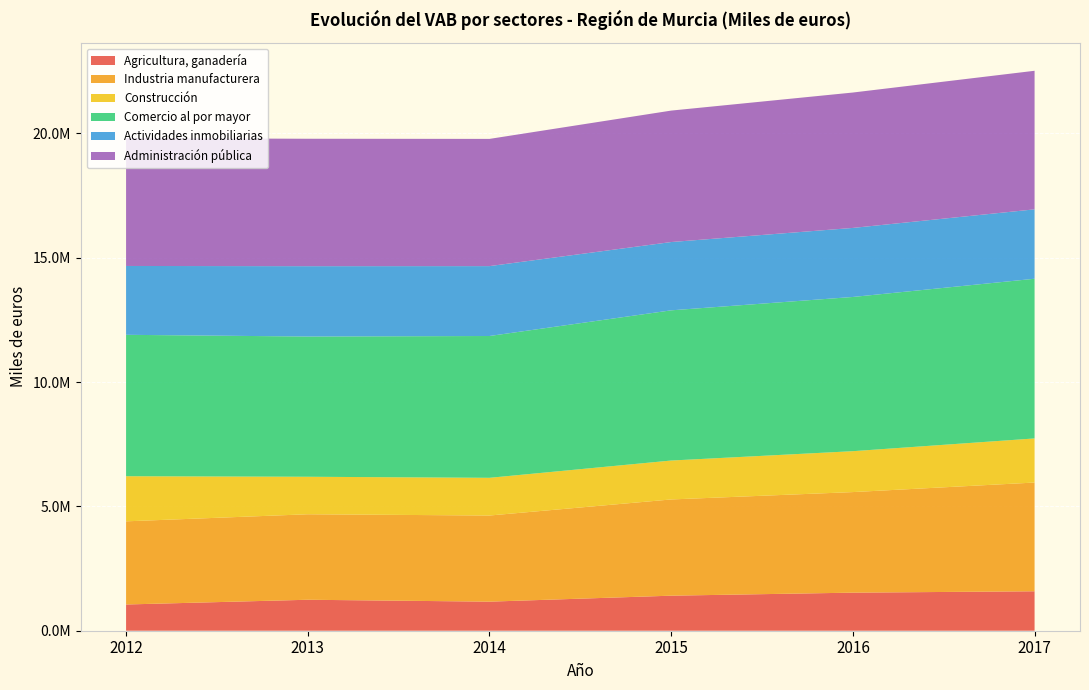

Reading left to right, transcribe all the data shown in this chart.

Agricultura, ganadería: 1055063	1245430	1169070	1409211	1530961	1586038
Industria manufacturera: 3343629	3437781	3463217	3869252	4043936	4372559
Construcción: 1813929	1508044	1516608	1565212	1644722	1773979
Comercio al por mayor: 5686241	5638460	5702212	6039782	6201420	6420656
Actividades inmobiliarias: 2768393	2829202	2810301	2746022	2776096	2791118
Administración pública: 5138406	5123798	5115462	5285559	5444379	5571961